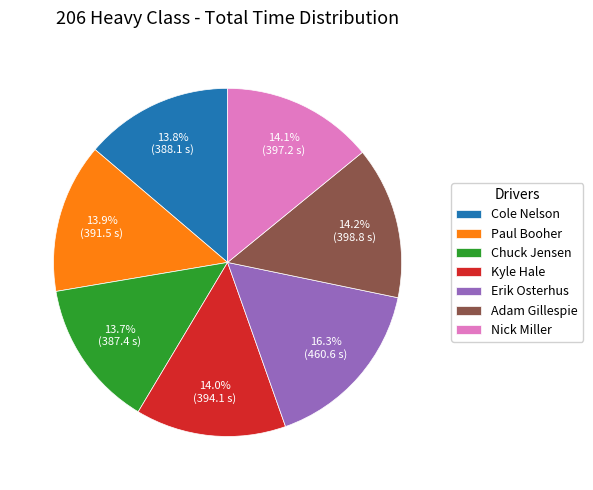

Combined, what portion of the pie is Adam Gillespie and Erik Osterhus?

30.5%